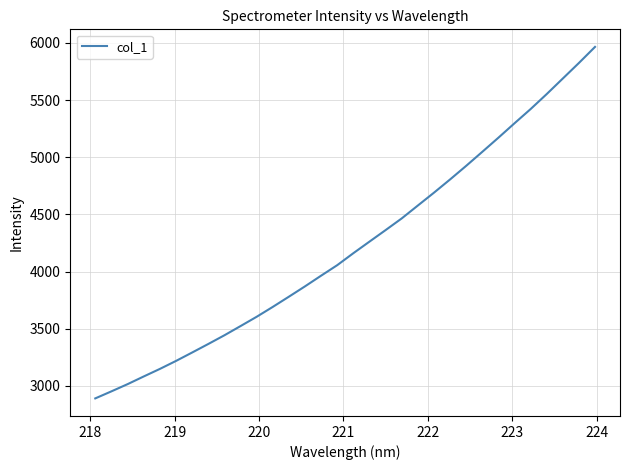

What is the difference between the maximum and minimum values?

3075.4